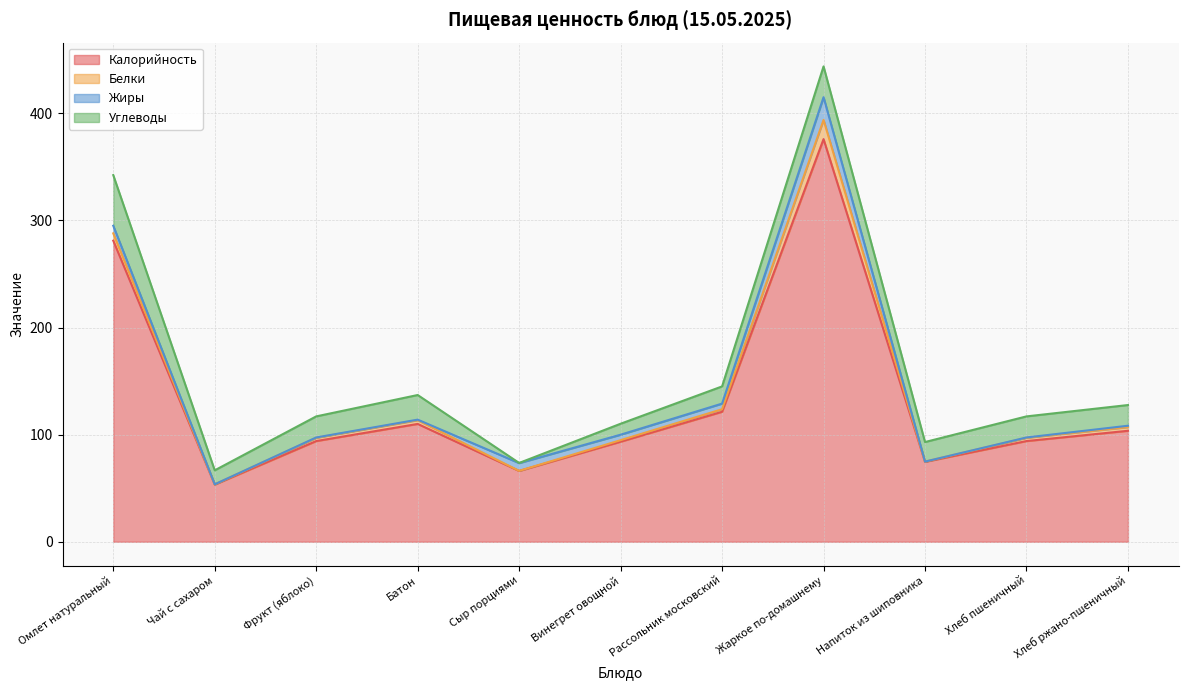

At Жаркое по-домашнему, list the series in order from smallest to largest.

Белки, Жиры, Углеводы, Калорийность